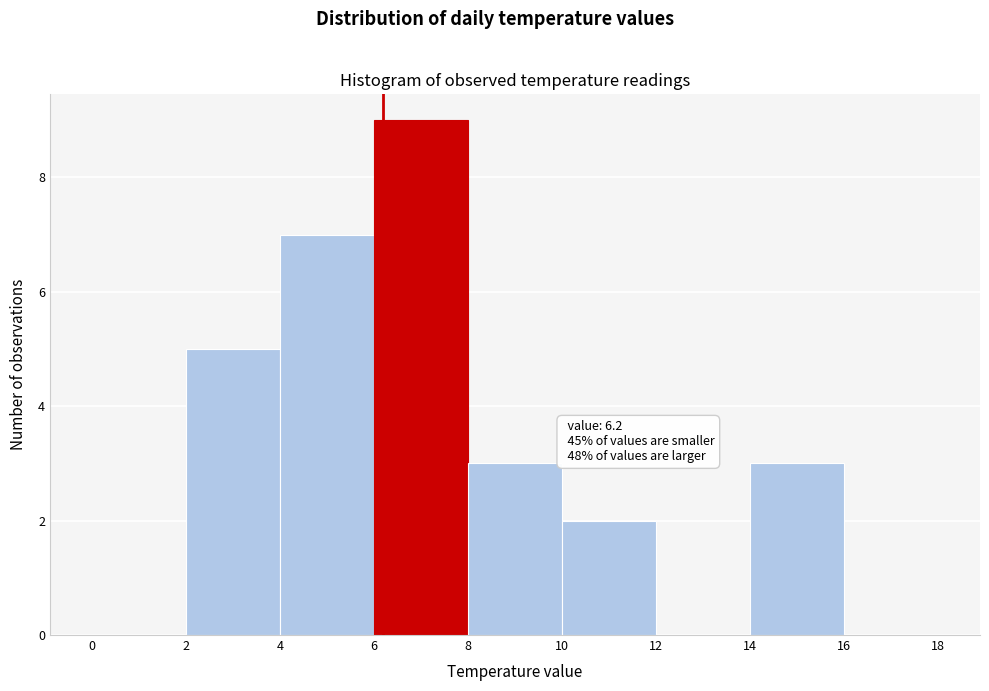

Which range on the x-axis has the tallest bar?

6 to 8